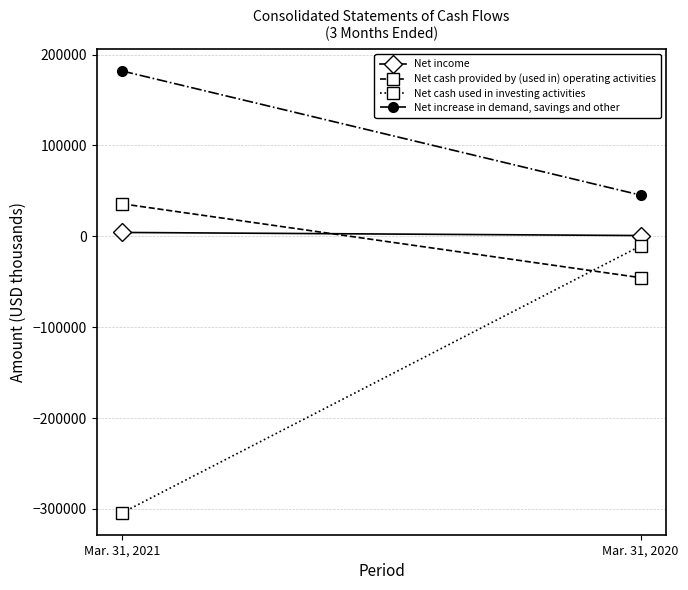

What is the difference between the Net cash used in investing activities values at Mar. 31, 2021 and Mar. 31, 2020?

293524